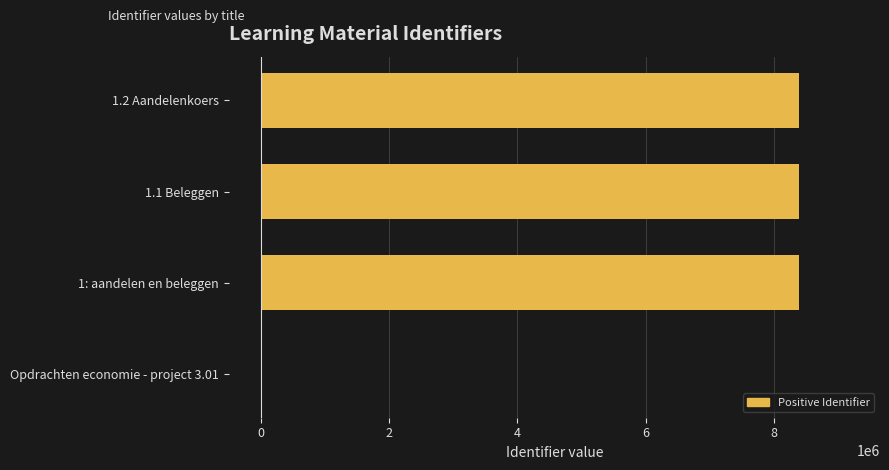

The value at 1: aandelen en beleggen is 11317957. True or false?

False